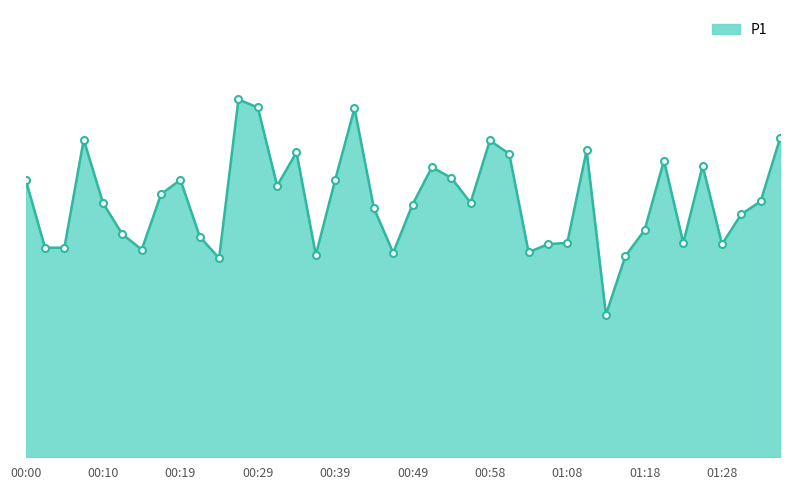

List the labels in order of value, largest first.

00:27, 00:29, 00:41, 01:35, 00:07, 00:58, 01:11, 00:34, 01:01, 01:20, 01:25, 00:51, 00:54, 00:00, 00:19, 00:39, 00:32, 00:17, 01:33, 00:56, 00:10, 00:49, 00:44, 01:30, 01:18, 00:12, 00:22, 01:08, 01:23, 01:06, 01:28, 00:02, 00:05, 00:14, 01:03, 00:46, 00:36, 01:15, 00:24, 01:13